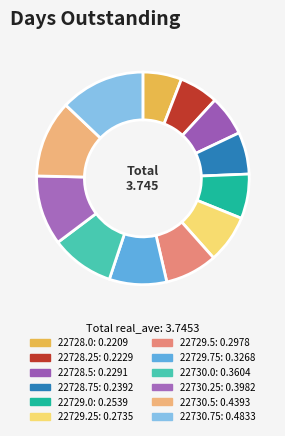

Do 22728.5 and 22729.75 together represent more than half of the pie?

No